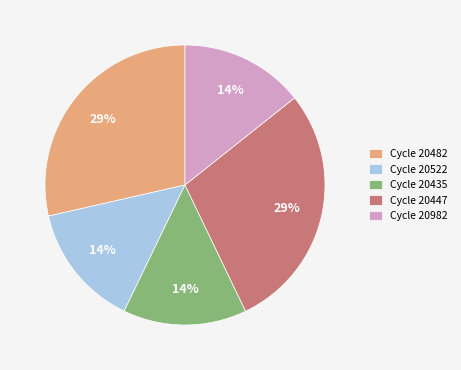

The Cycle 20435 slice represents 28% of the pie. True or false?

False